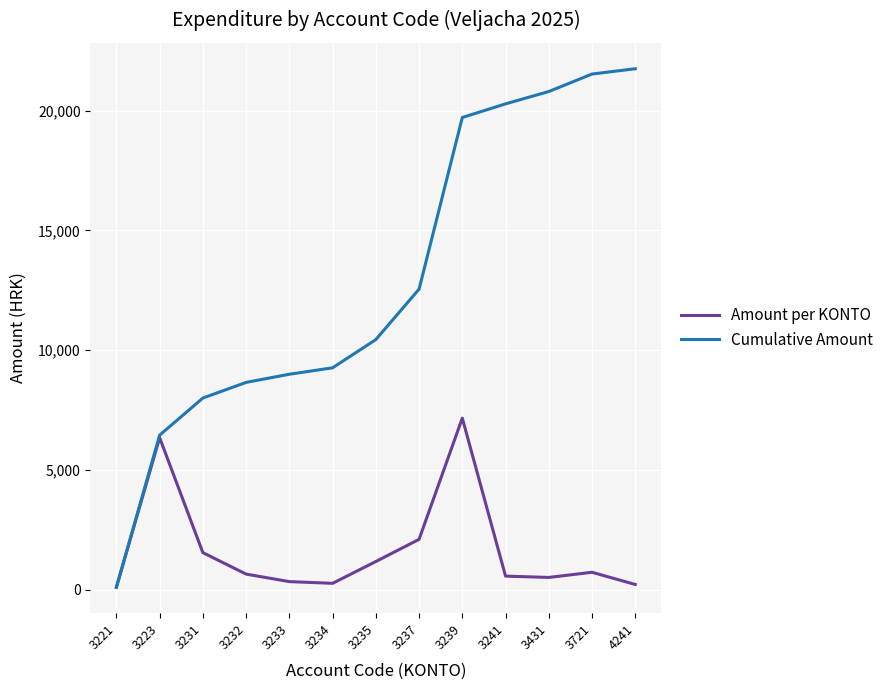

What is the spread (max minus min) of values at 3232?

8003.0